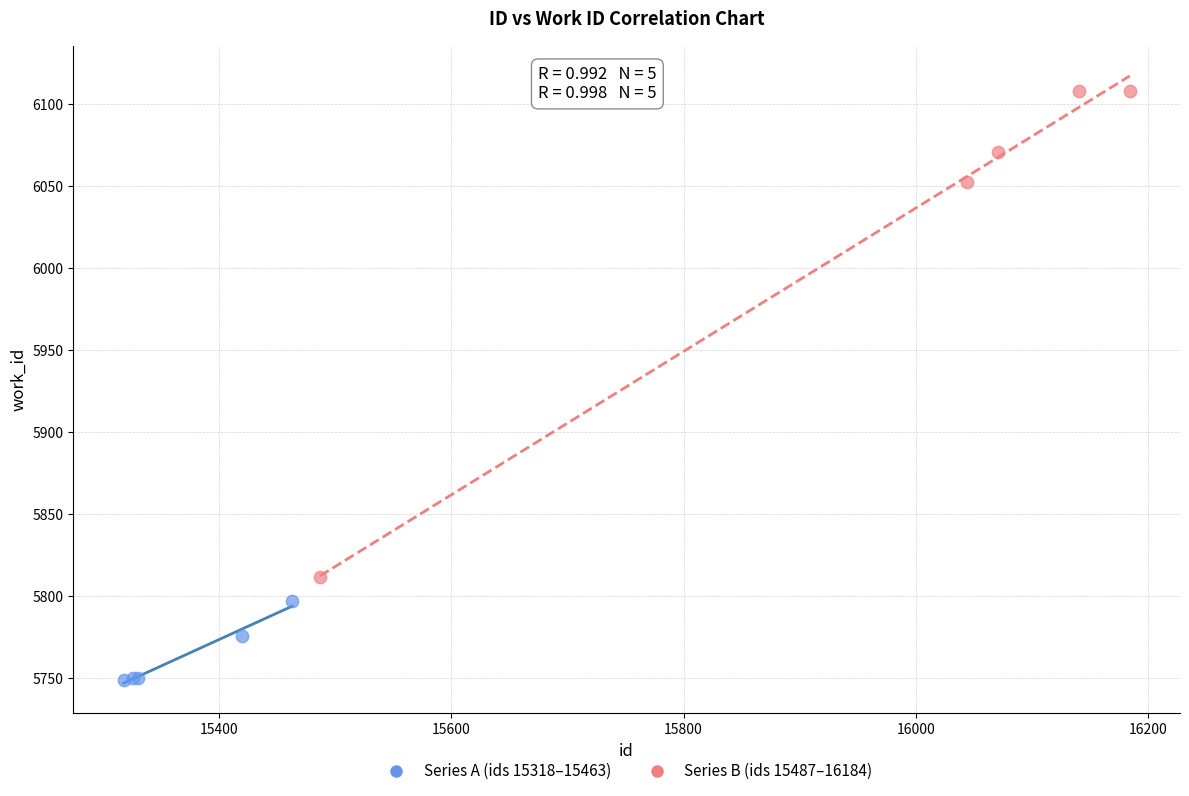

Which series has the largest Y range (max minus min)?

Series B (ids 15487–16184)